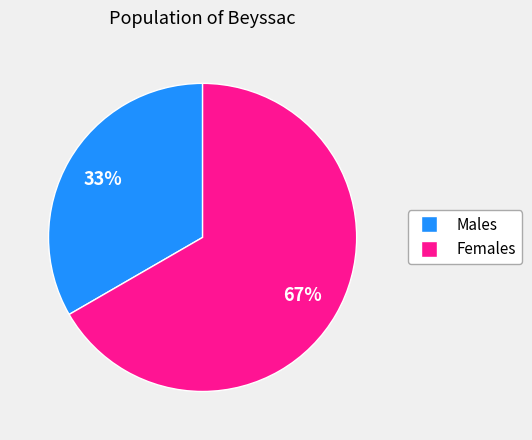

Approximately how many times larger is the value at Males compared to Females?

0.5